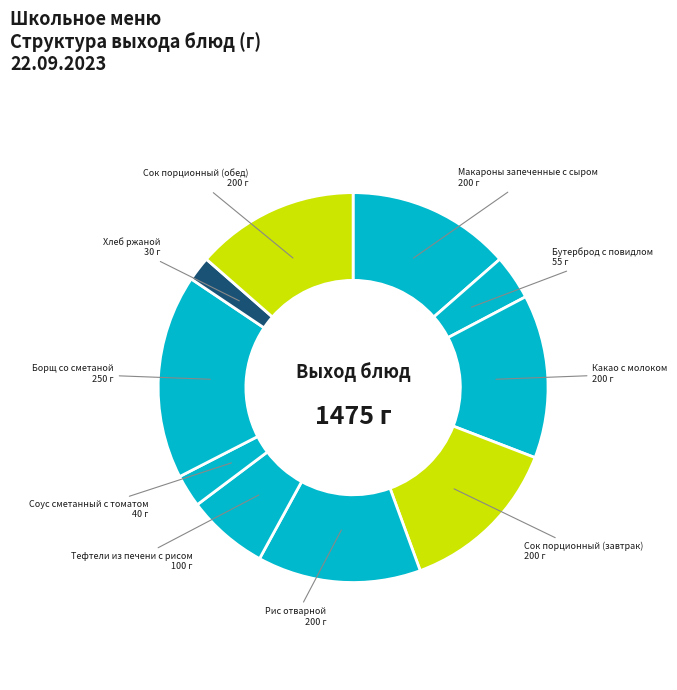

How many slices are in this pie chart?

10